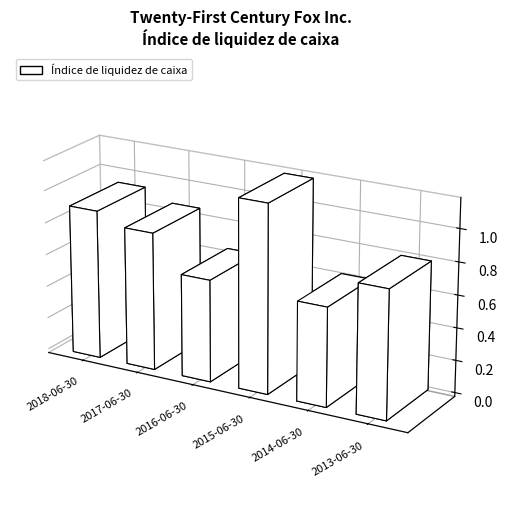

What is the value of the 1st bar from the left?

0.9